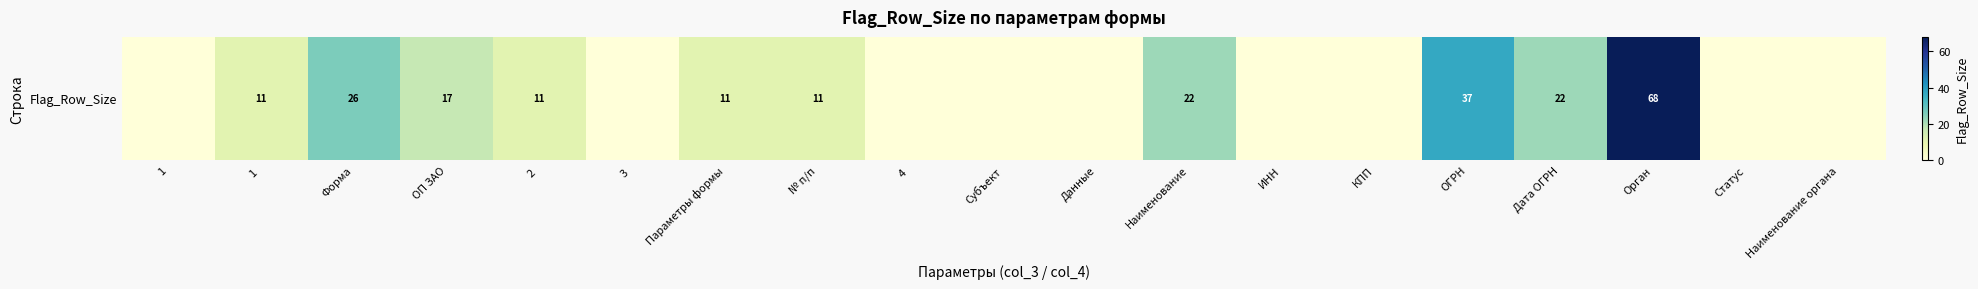

Is it true that the value at Данные is 0?

True